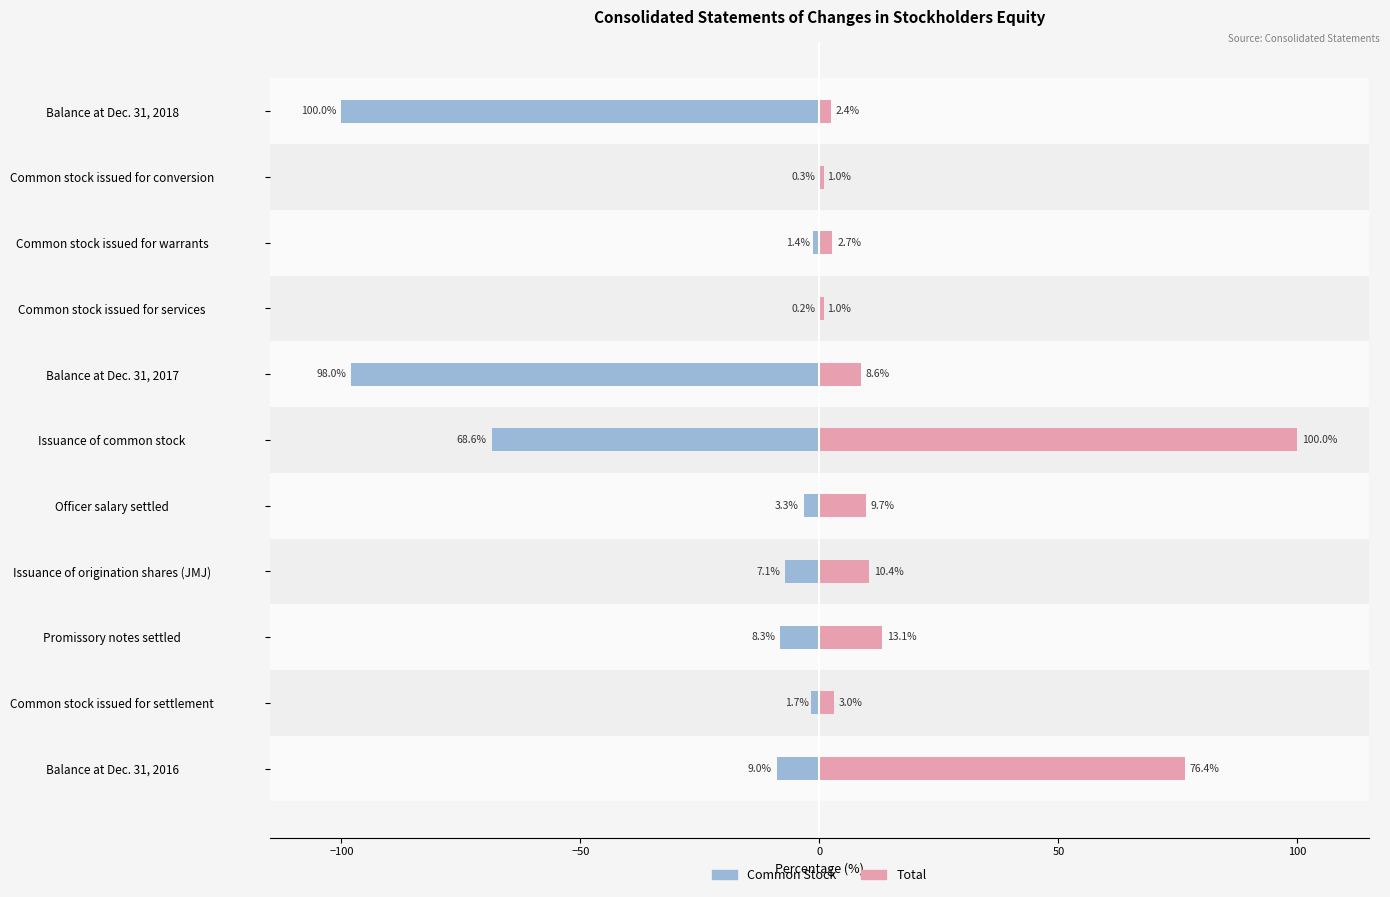

Is the value of Common Stock at Promissory notes settled greater than the value of Total at Common stock issued for warrants?

No